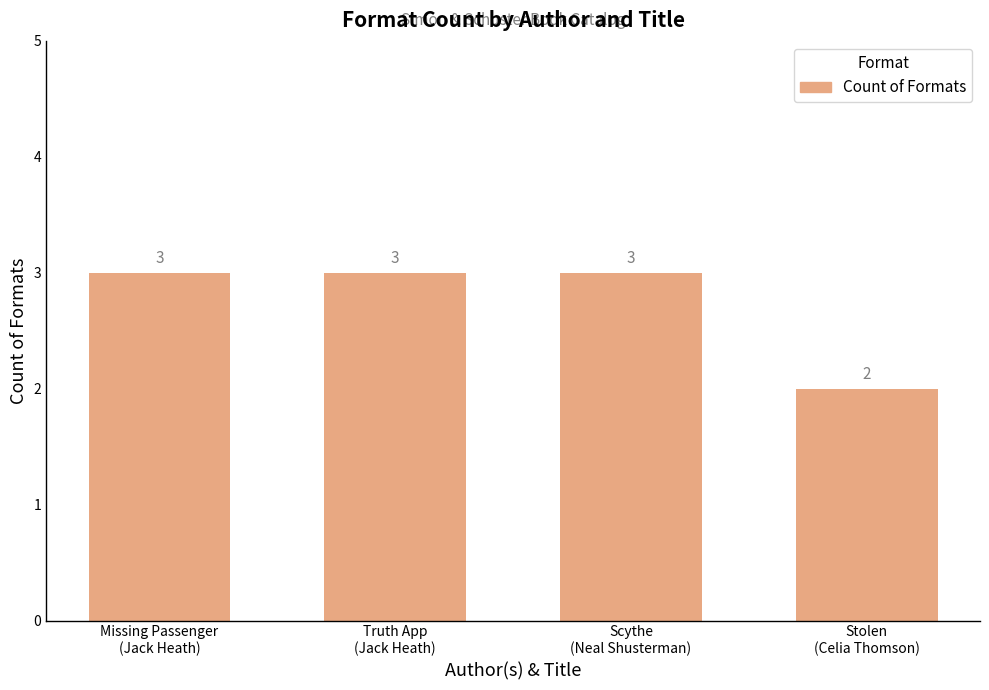

Reading left to right, list all the values displayed in this chart.

3	3	3	2